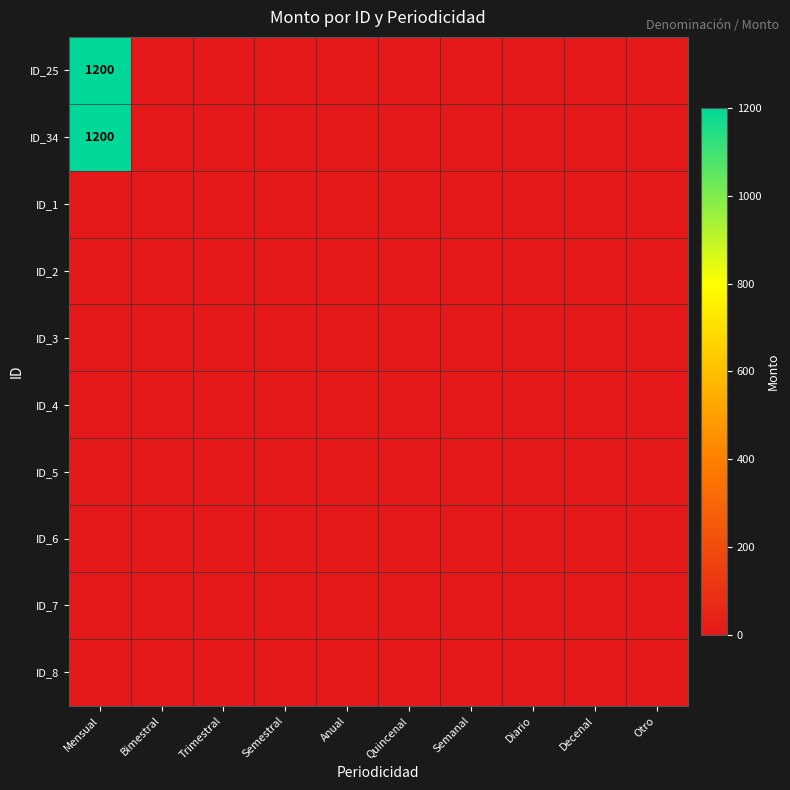

The ID_5 series shows 0 at Otro. True or false?

True